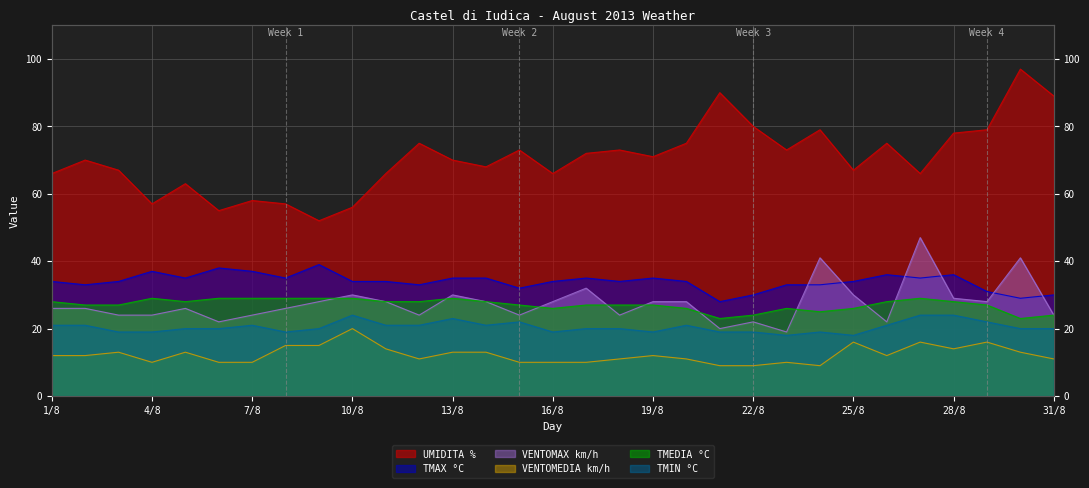

After their last crossing, which series has the higher values: VENTOMAX km/h or TMAX °C?

TMAX °C